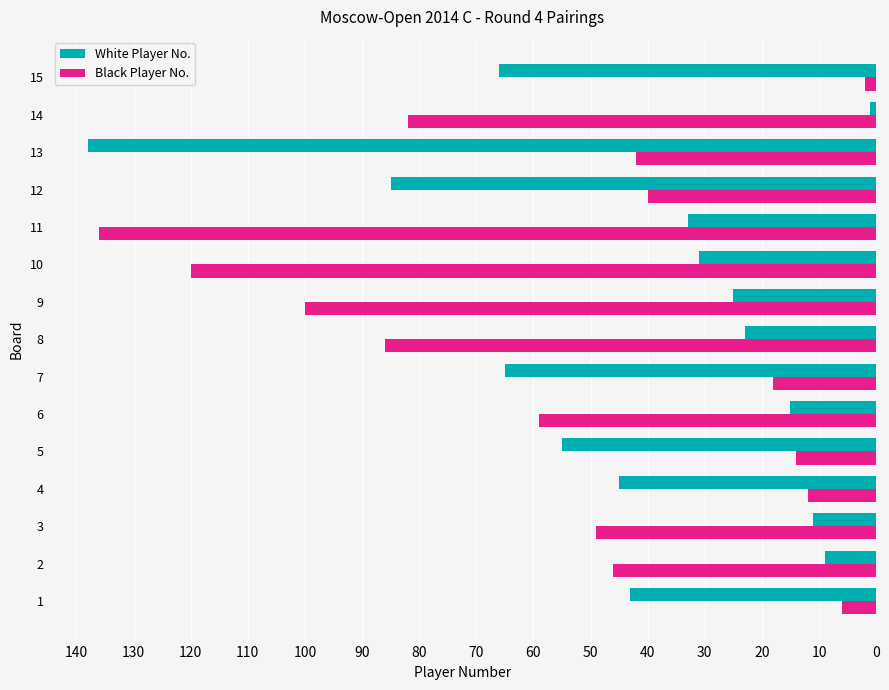

What is the spread (max minus min) of values at 4?

33